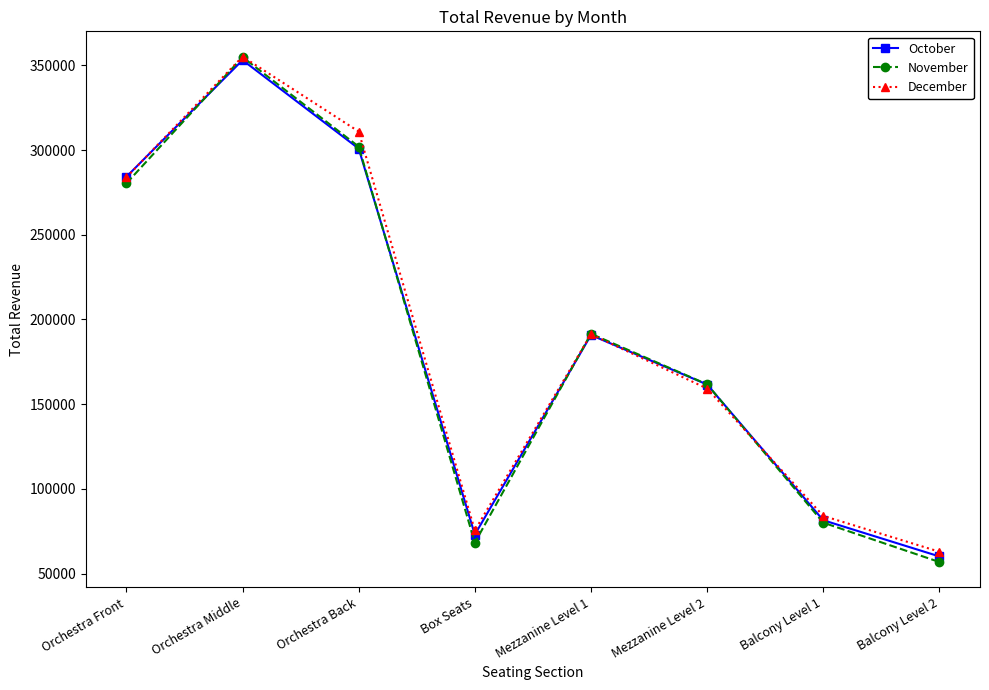

Which series changed the most between Orchestra Middle and Mezzanine Level 2?

December